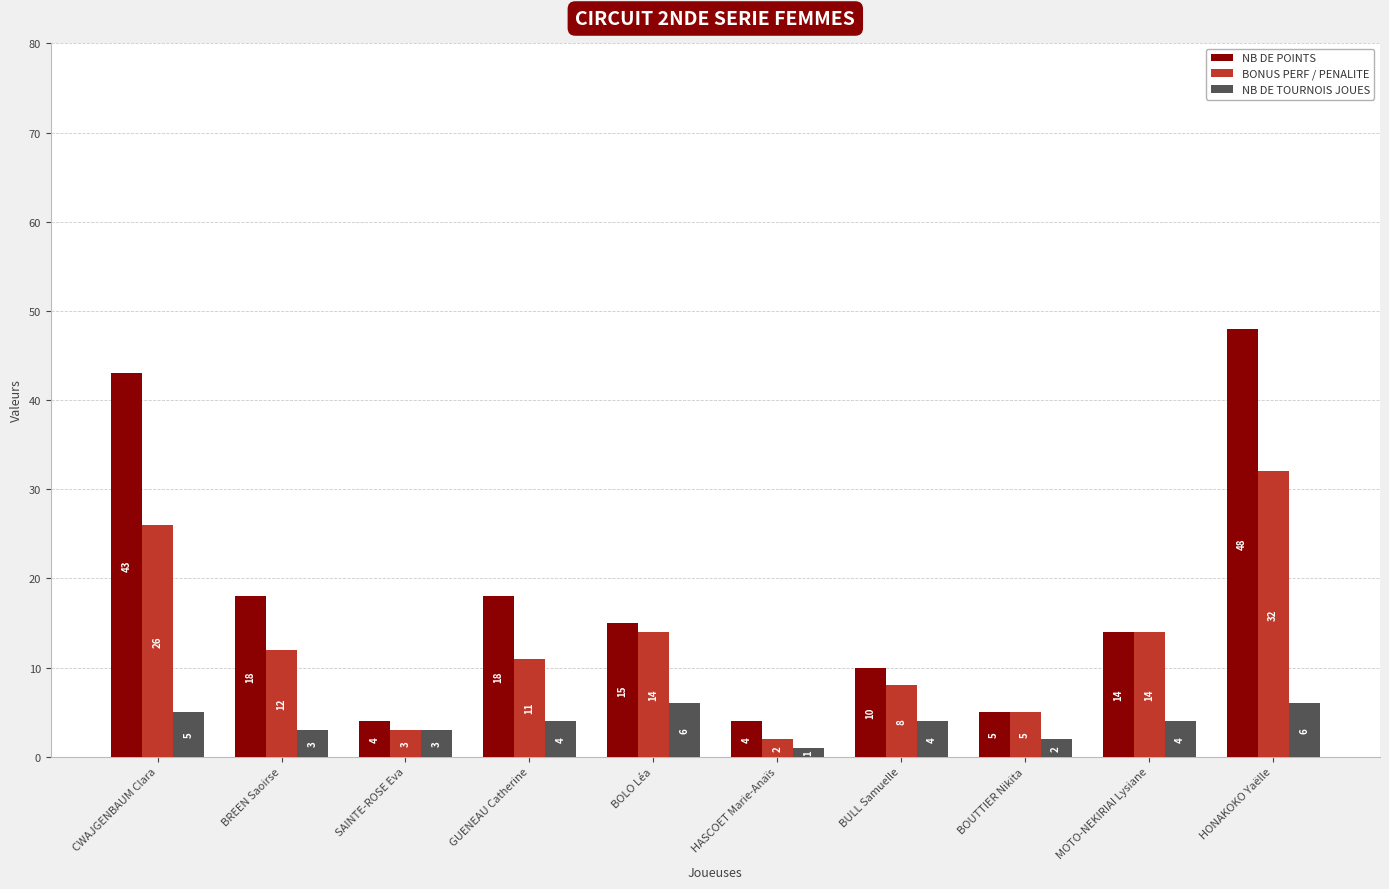

Where does the BONUS PERF / PENALITE series first go above 12?

CWAJGENBAUM Clara